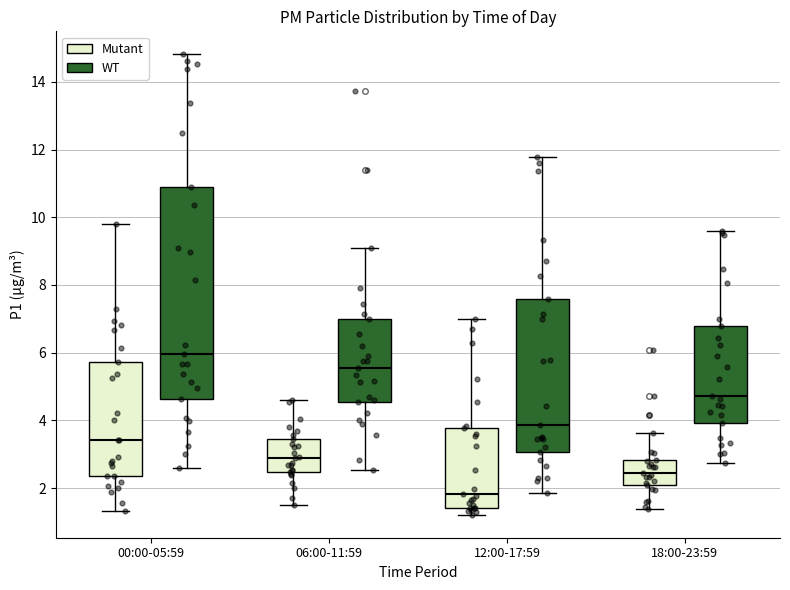

Comparing the boxes themselves (not the whiskers), which one is the tallest?

00:00-05:59 (WT)